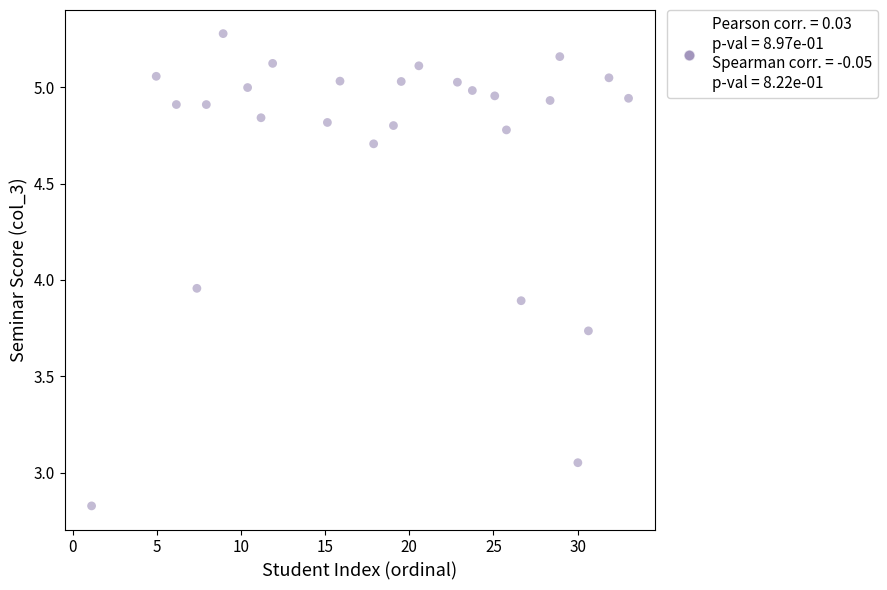

What is the range of X values (max minus min)?

31.9